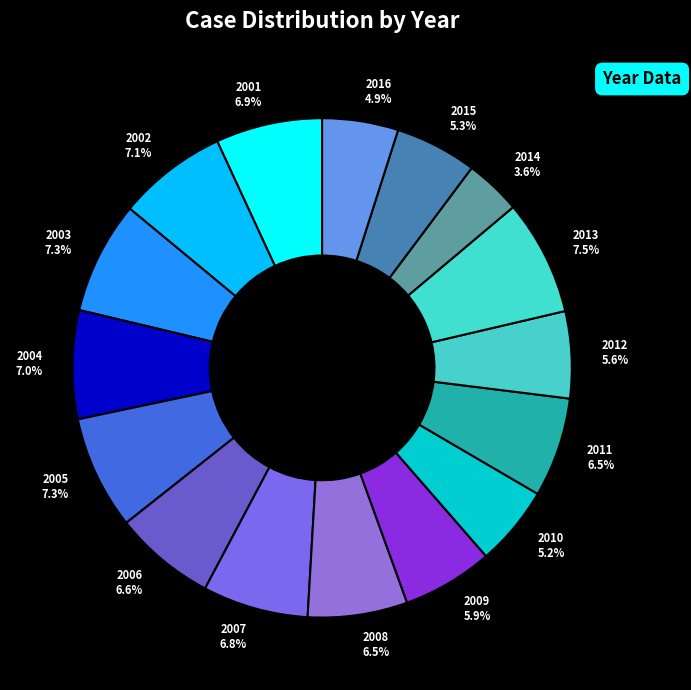

Is it true that 2012 is 11% of the pie?

False